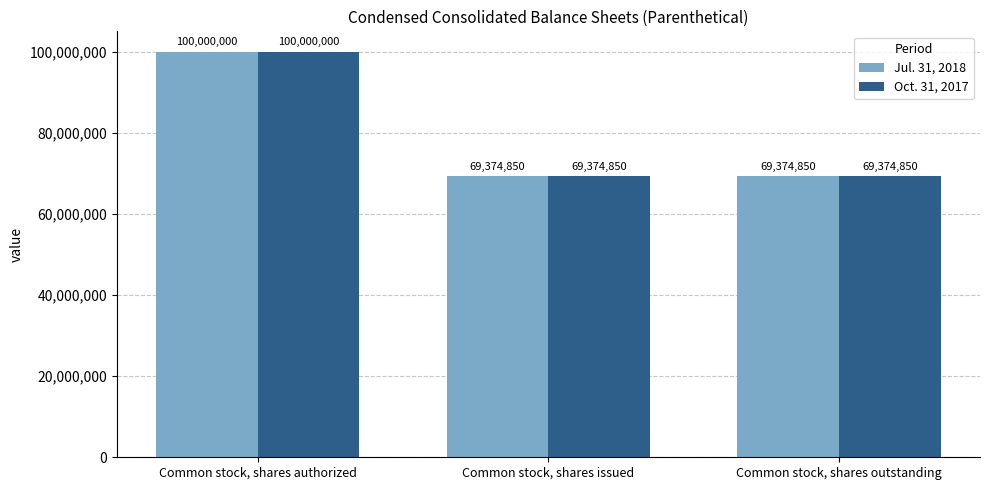

How many bars are there in total?

6